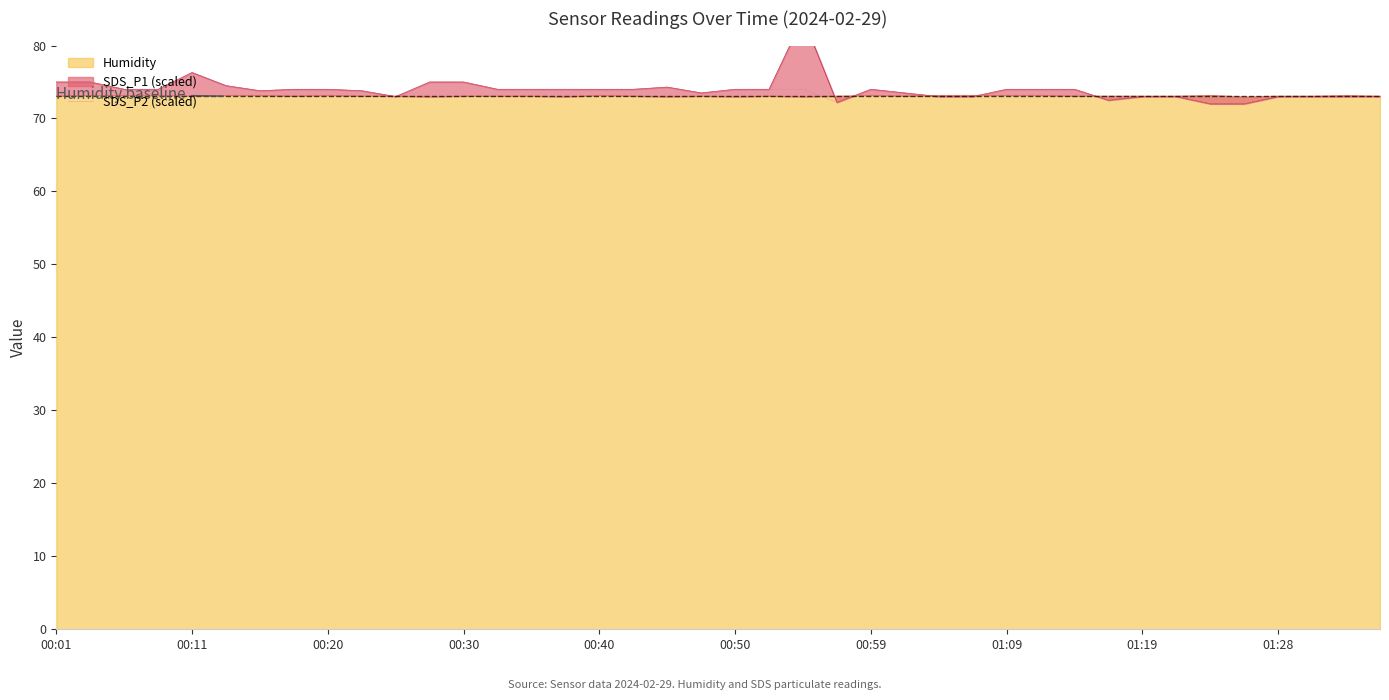

The SDS_P2 (scaled) series shows 20.0 at 01:09. True or false?

False